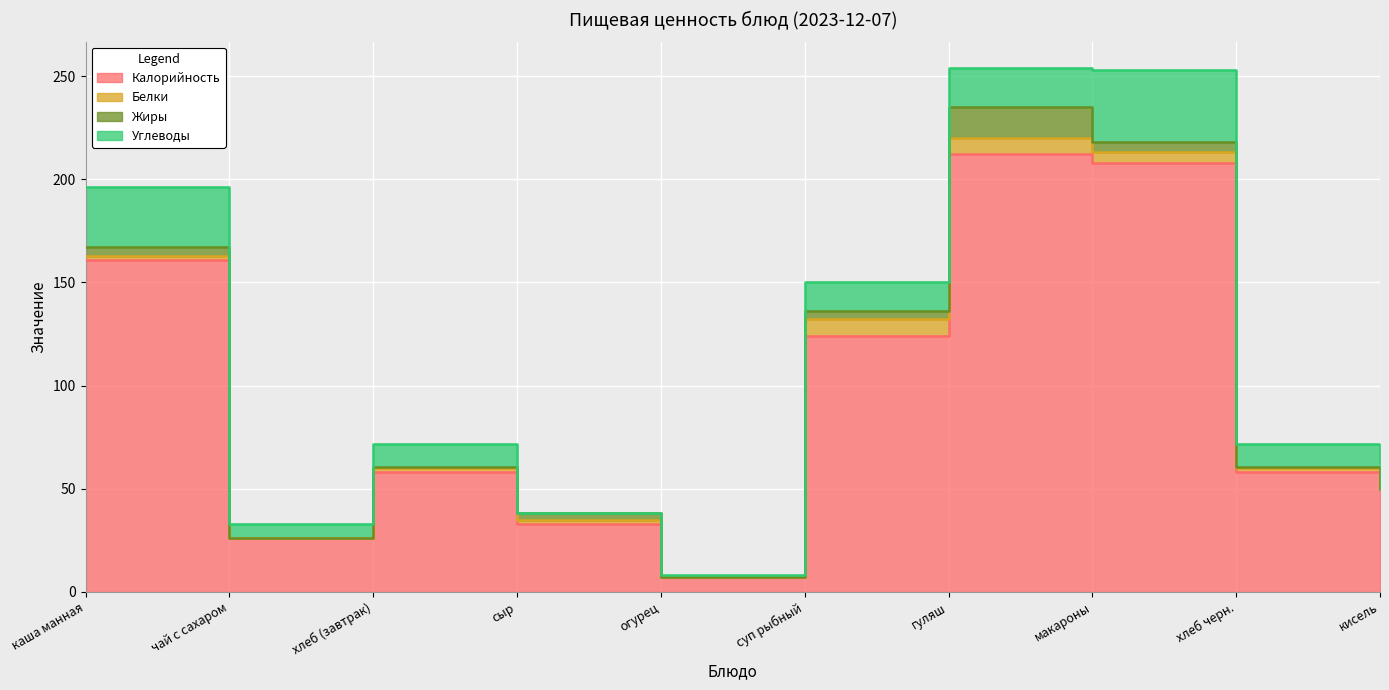

At which label does Углеводы first exceed 13?

каша манная